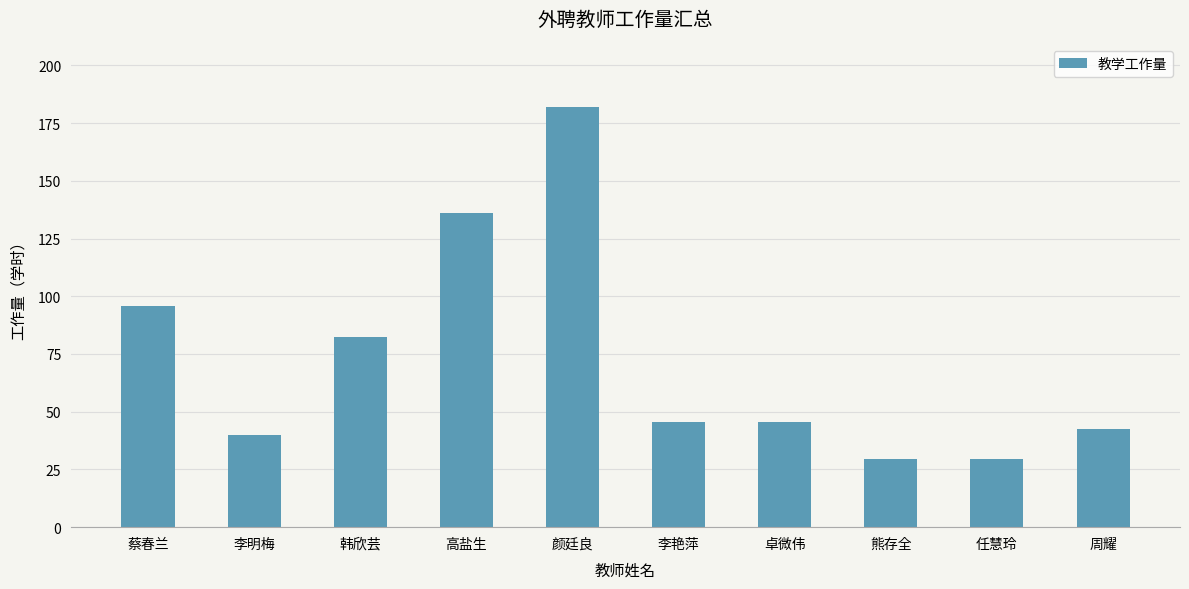

What position from the left is 任慧玲?

9